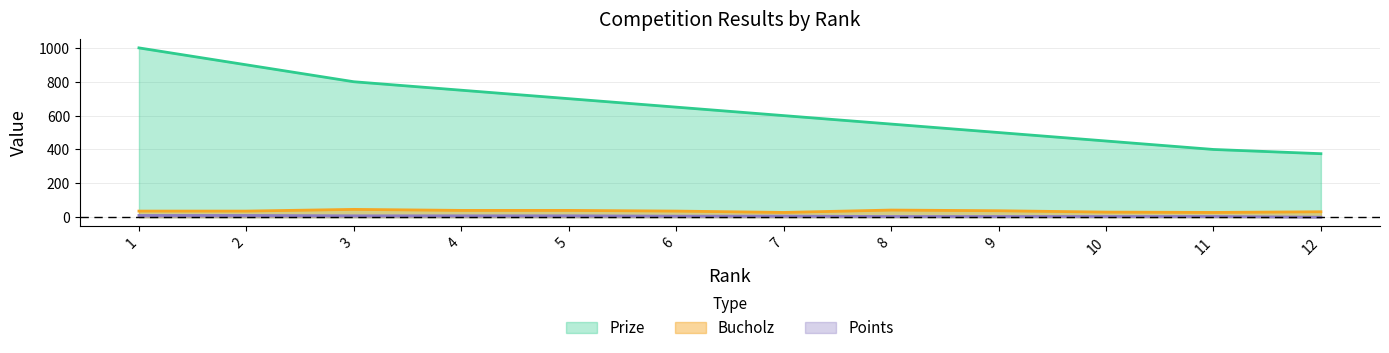

Which series has the widest spread of values?

Prize